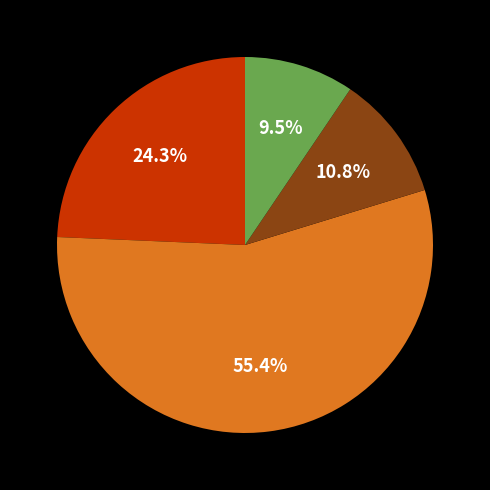

How many segments does this pie chart have?

4